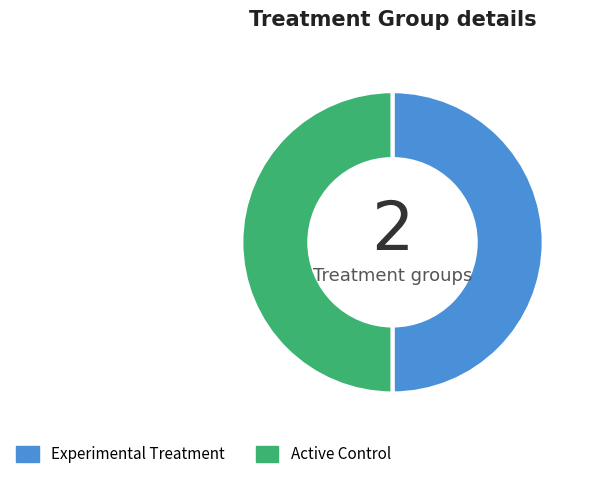

Count the number of slices in the pie.

2